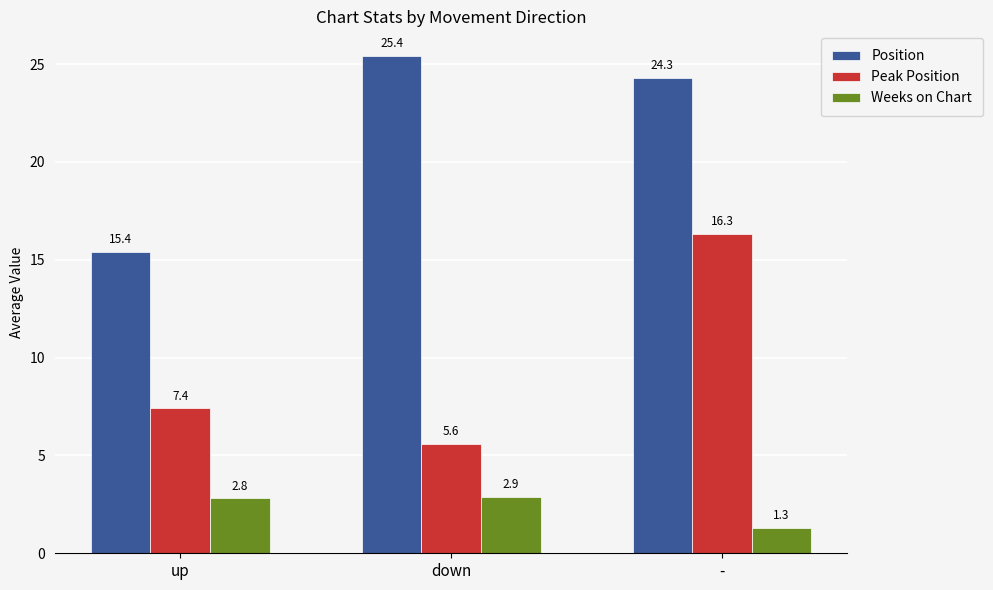

List the series in order of their peak value, highest first.

Position, Peak Position, Weeks on Chart